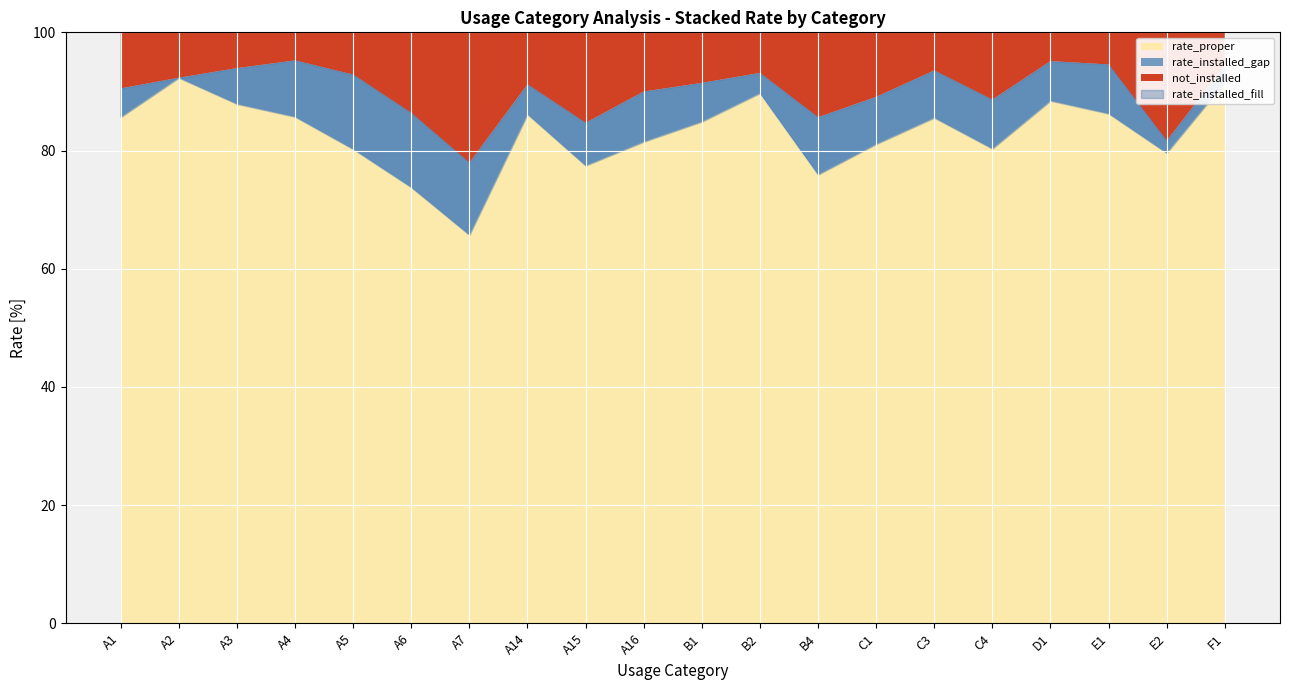

True or false: rate_installed and rate_proper cross at least once.

False